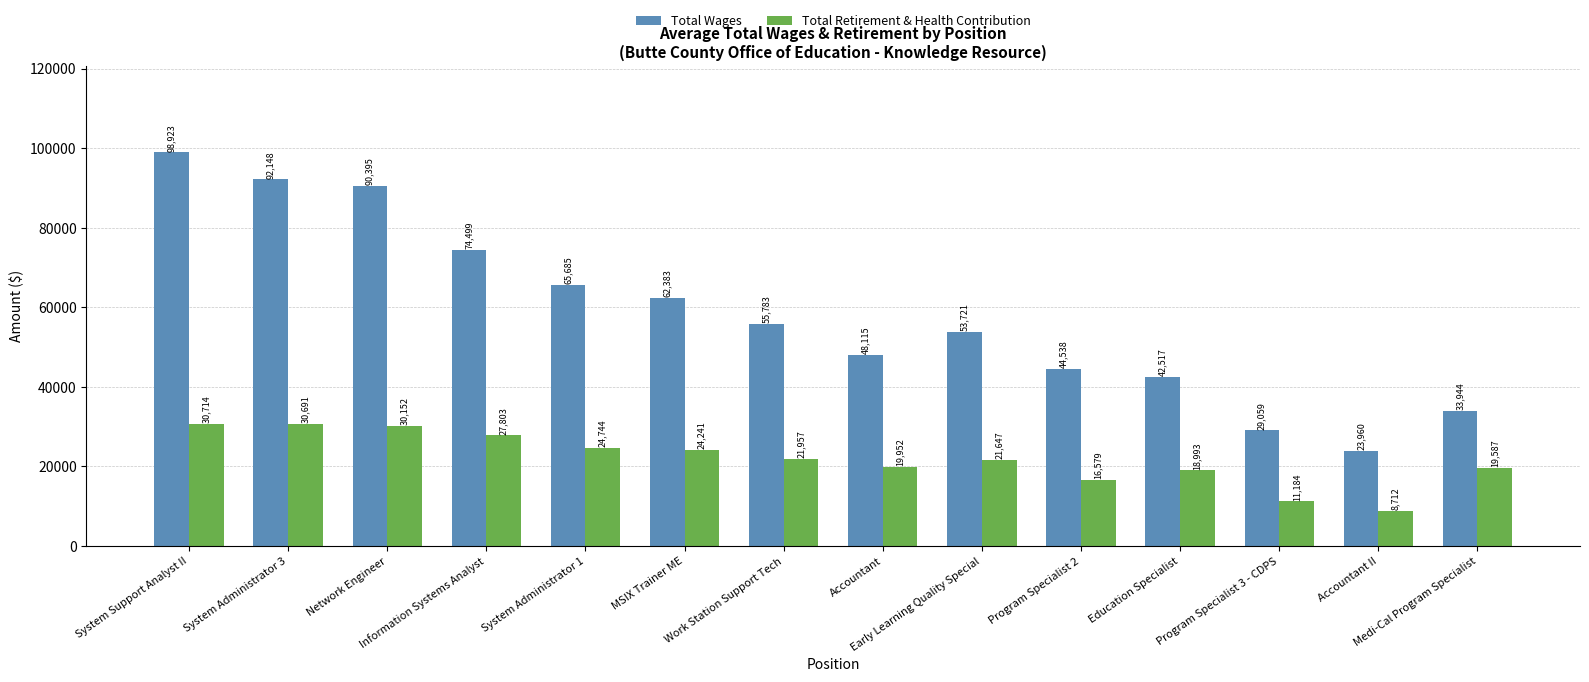

Rank the series by their maximum value, from lowest to highest.

Total Retirement & Health Contribution, Total Wages